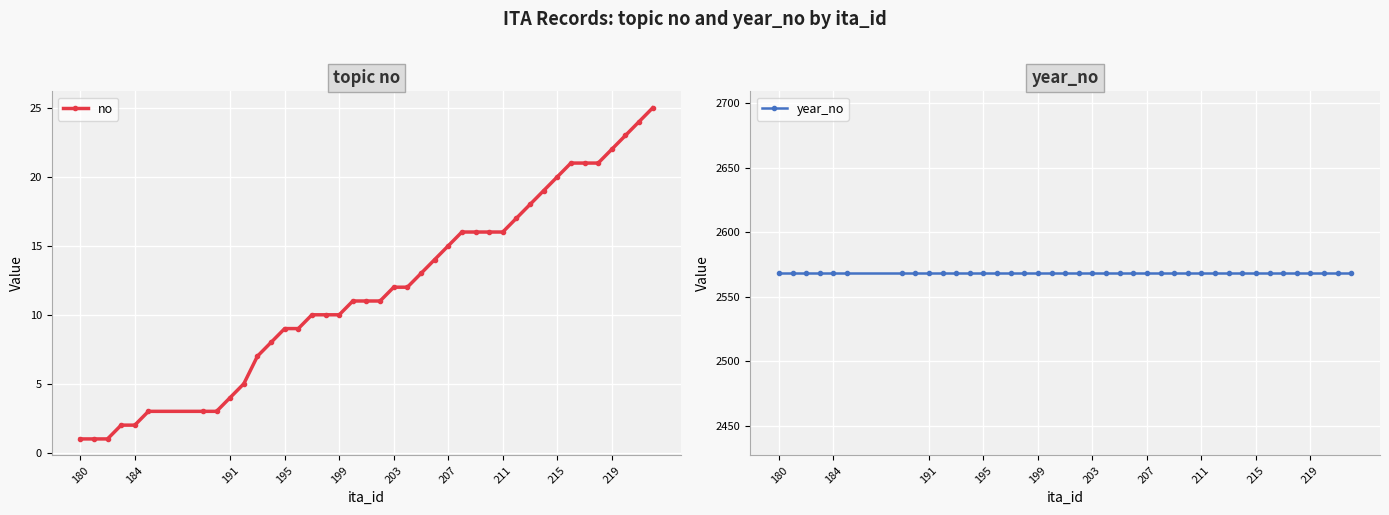

Reading left to right, list all the values displayed in this chart.

no: 1	1	1	2	2	3	3	3	4	5	7	8	9	9	10	10	10	11	11	11	12	12	13	14	15	16	16	16	16	17	18	19	20	21	21	21	22	23	24	25
year_no: 2568	2568	2568	2568	2568	2568	2568	2568	2568	2568	2568	2568	2568	2568	2568	2568	2568	2568	2568	2568	2568	2568	2568	2568	2568	2568	2568	2568	2568	2568	2568	2568	2568	2568	2568	2568	2568	2568	2568	2568